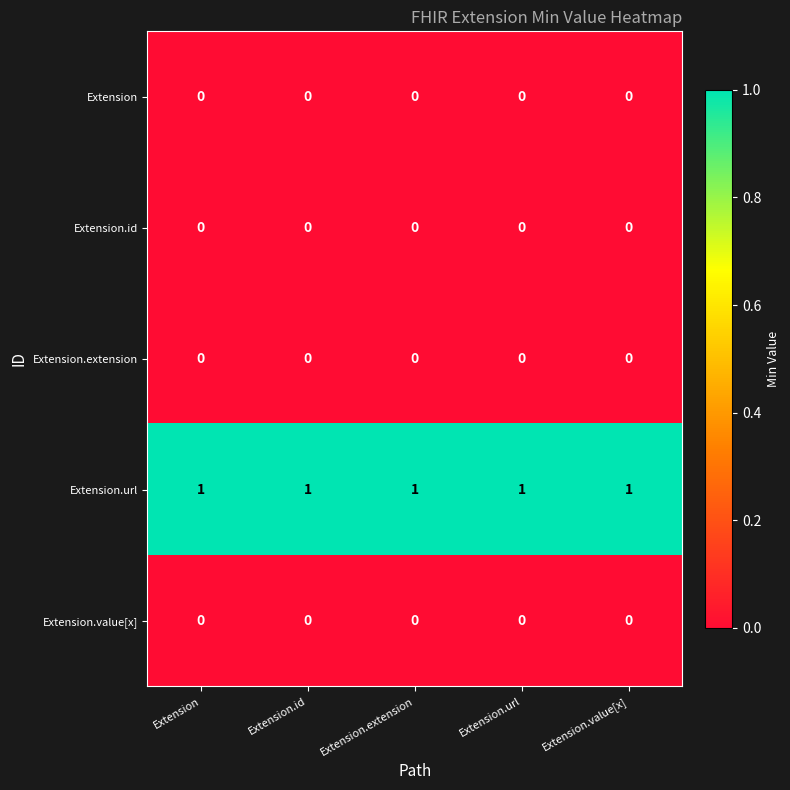

The value of Extension.id at Extension.extension is 0. True or false?

True